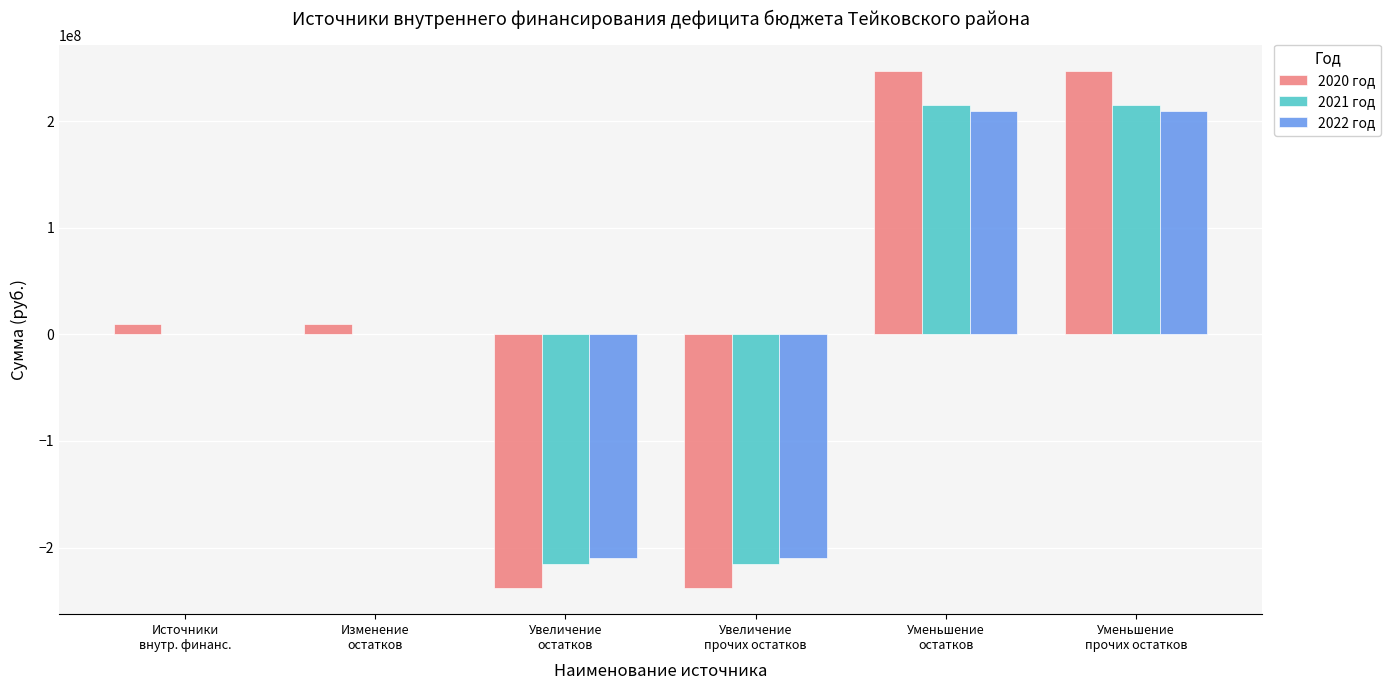

What is the greatest value displayed?

247558218.8